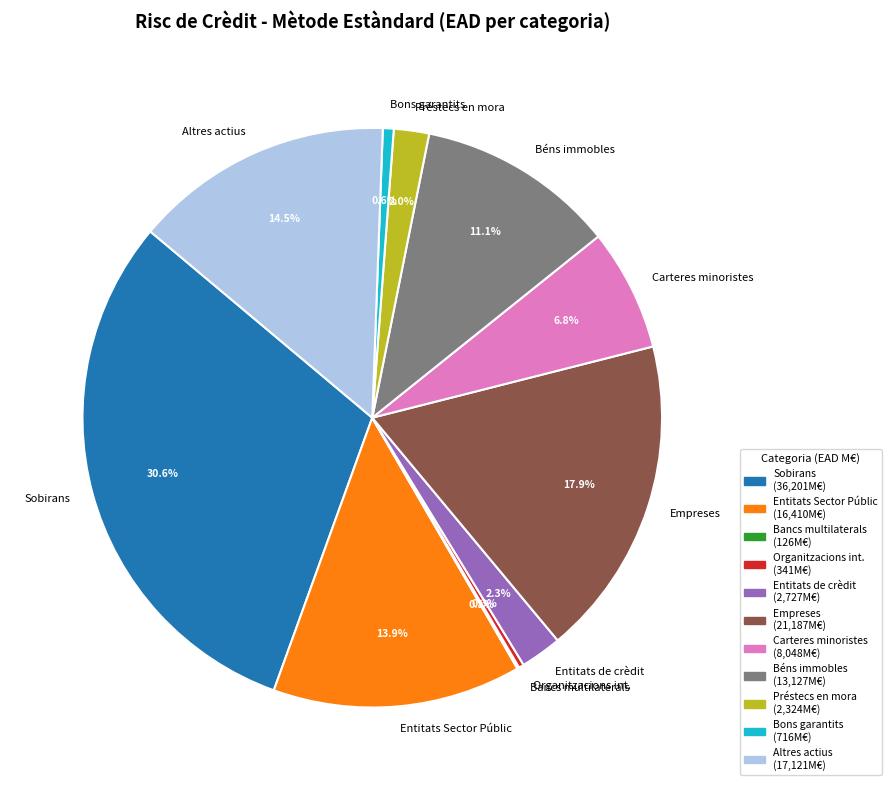

Which has a higher value, Sobirans or Béns immobles?

Sobirans